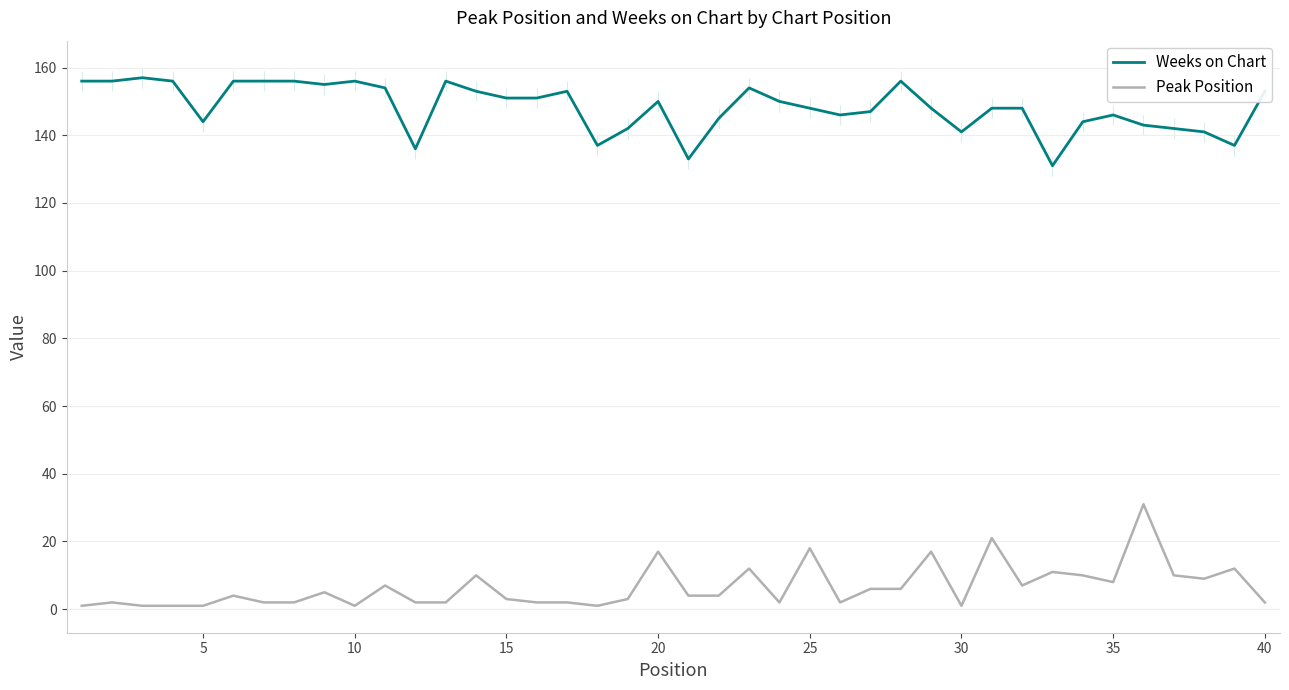

True or false: Weeks on Chart and Peak Position intersect in this chart.

False